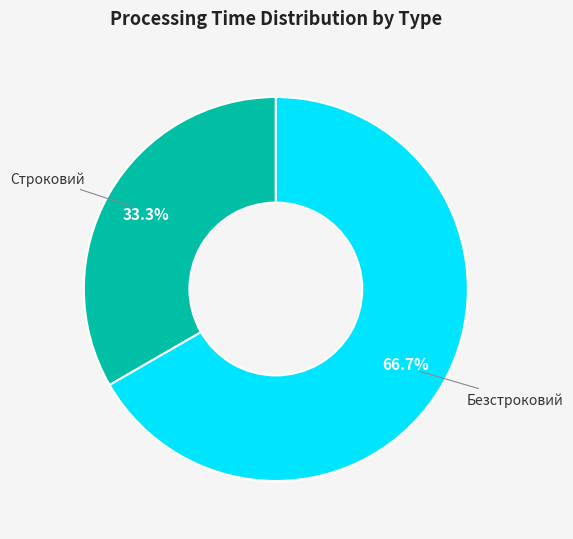

True or false: Безстроковий accounts for 56% of the total.

False